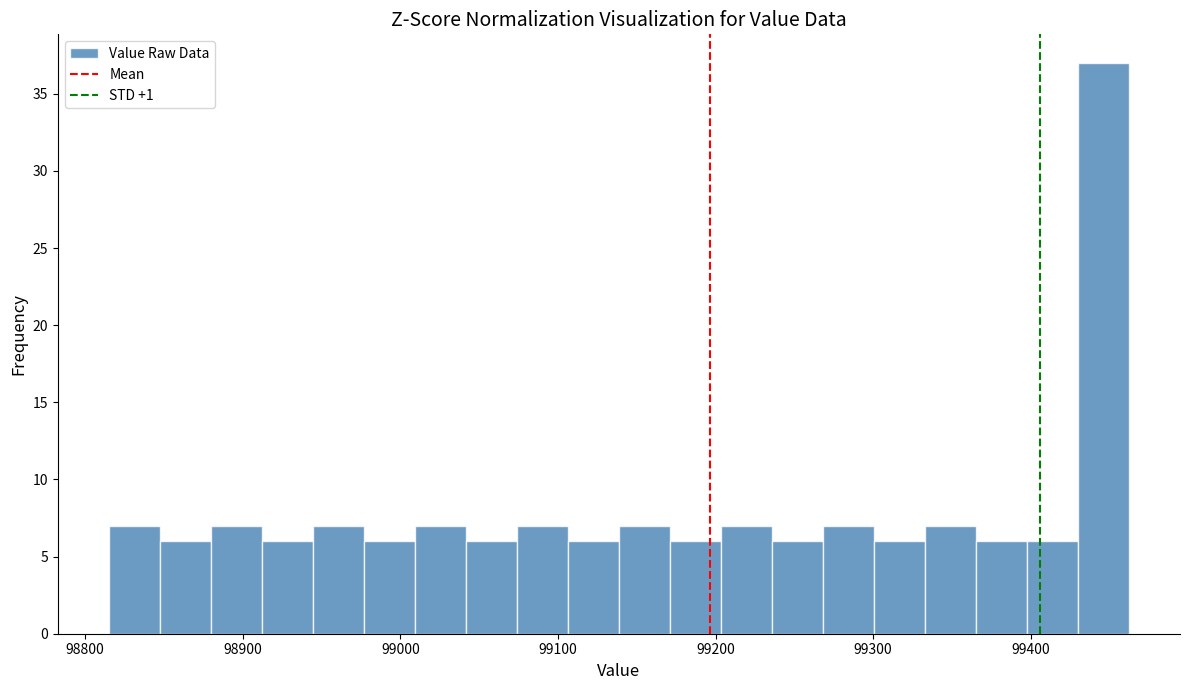

Around what value on the x-axis is the tallest bar? Give the approximate position of its centre, as read against the axis.

99450